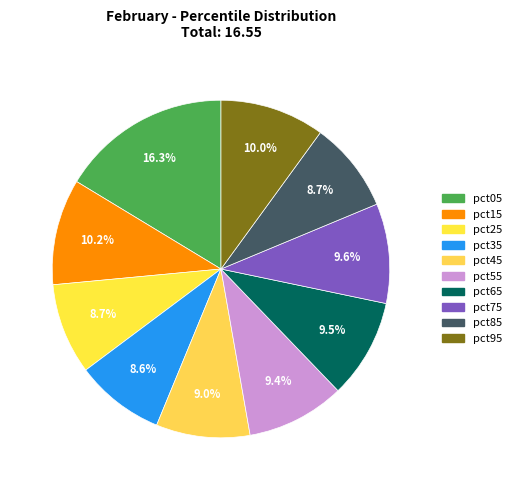

To the nearest percent, what is the difference between the largest and smallest slice percentages?

8%